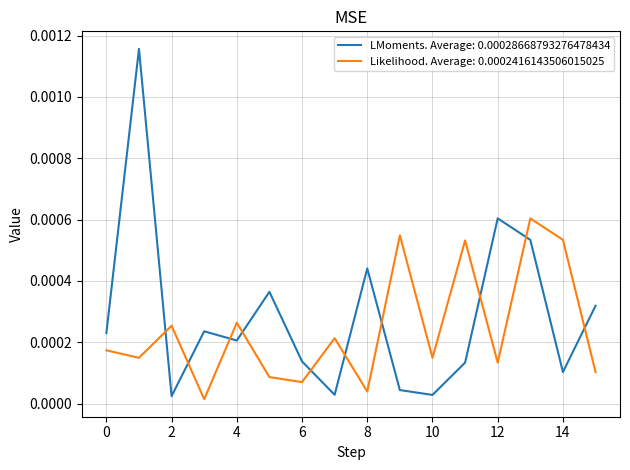

At how many categories does at least one series exceed 0?

16